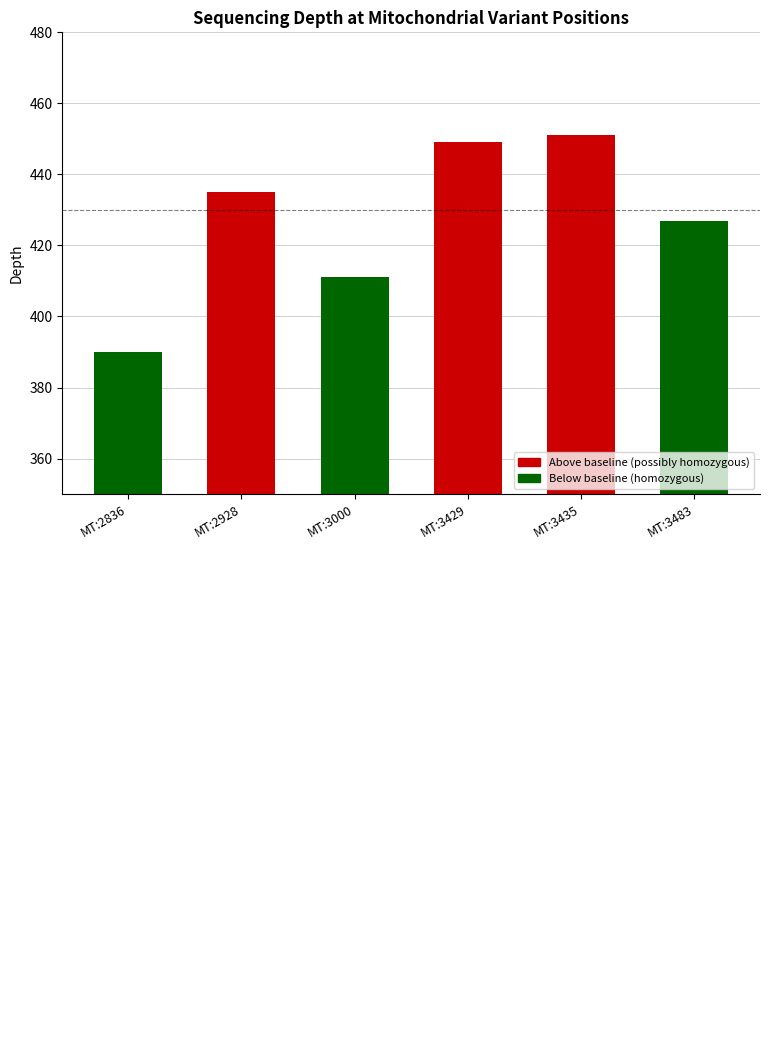

Which label corresponds to the smallest value in the chart?

MT:2836